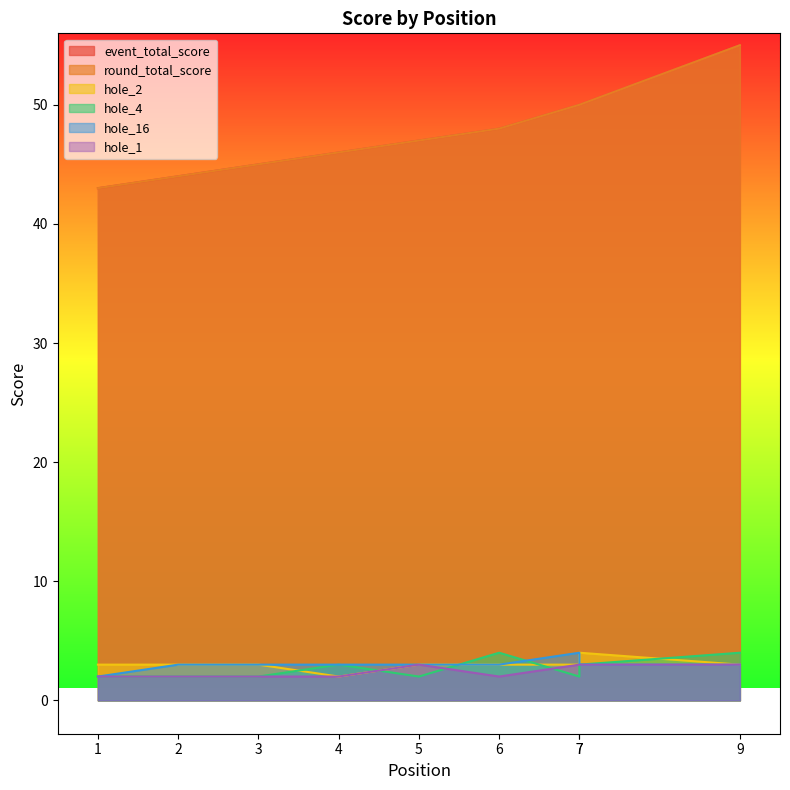

How many values in the round_total_score series are below 47?

4